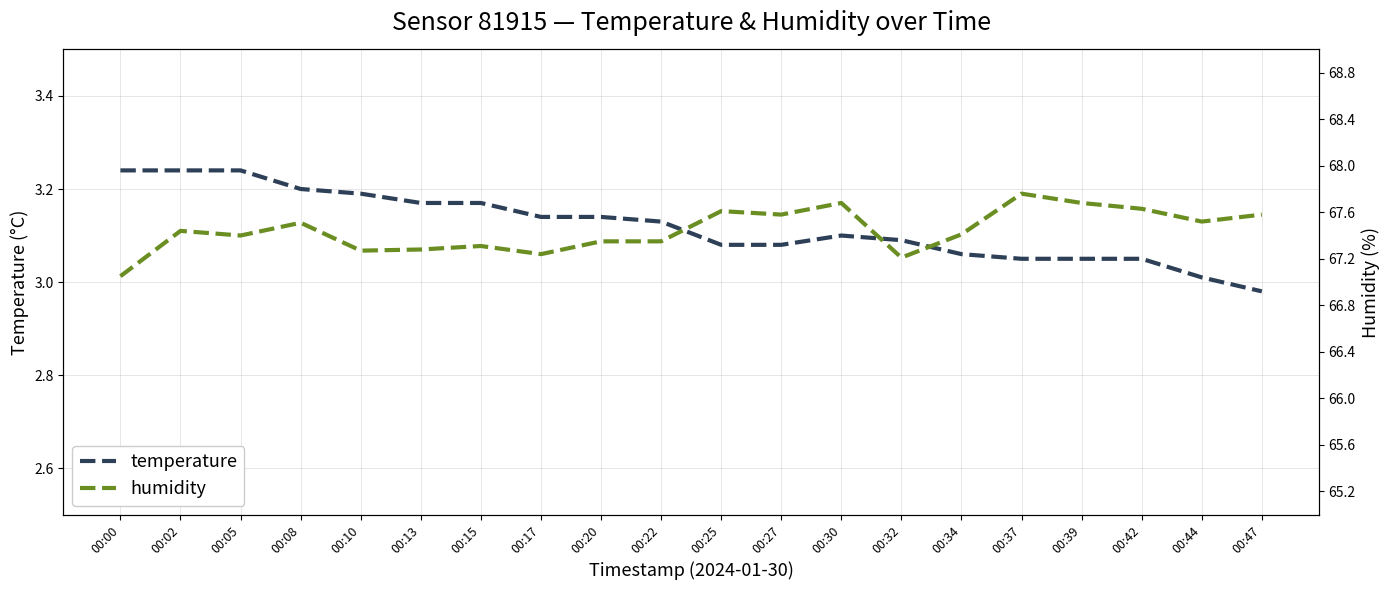

True or false: temperature and humidity intersect in this chart.

False